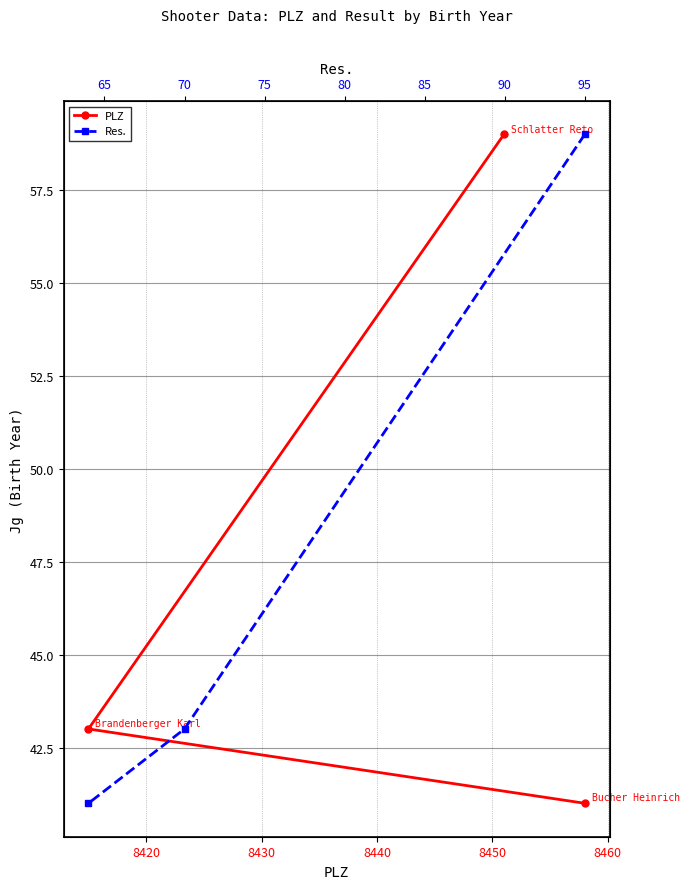

What is the value of the PLZ point at the 1st from the left?

59